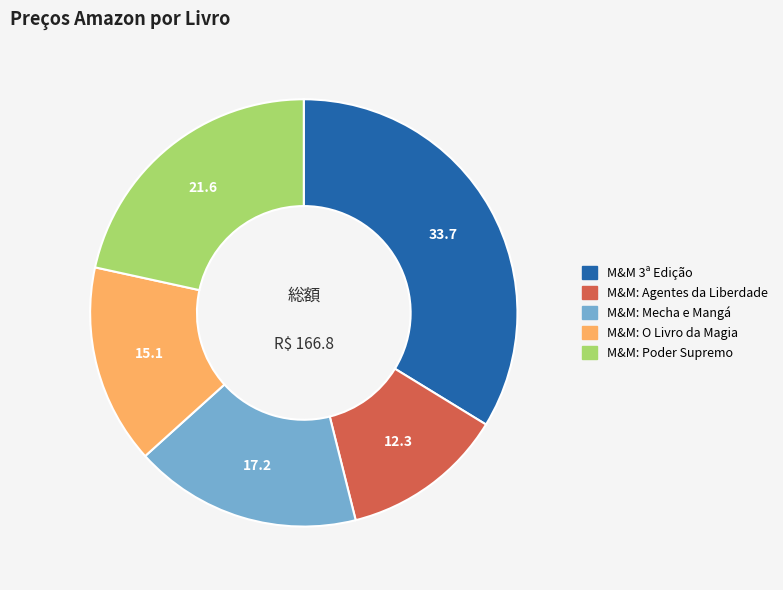

Count the number of slices in the pie.

5